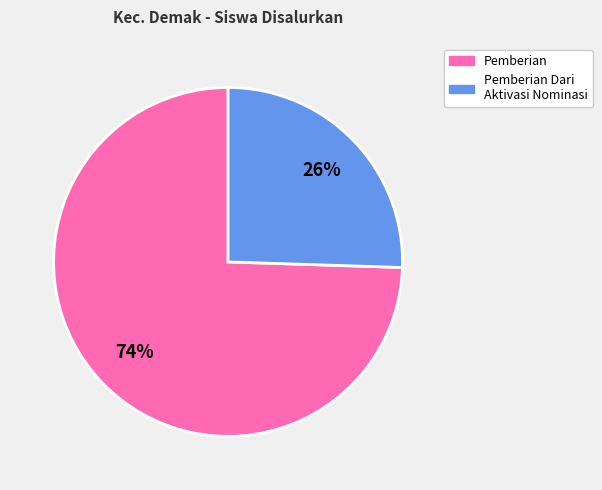

Is there a majority slice in this chart?

Yes